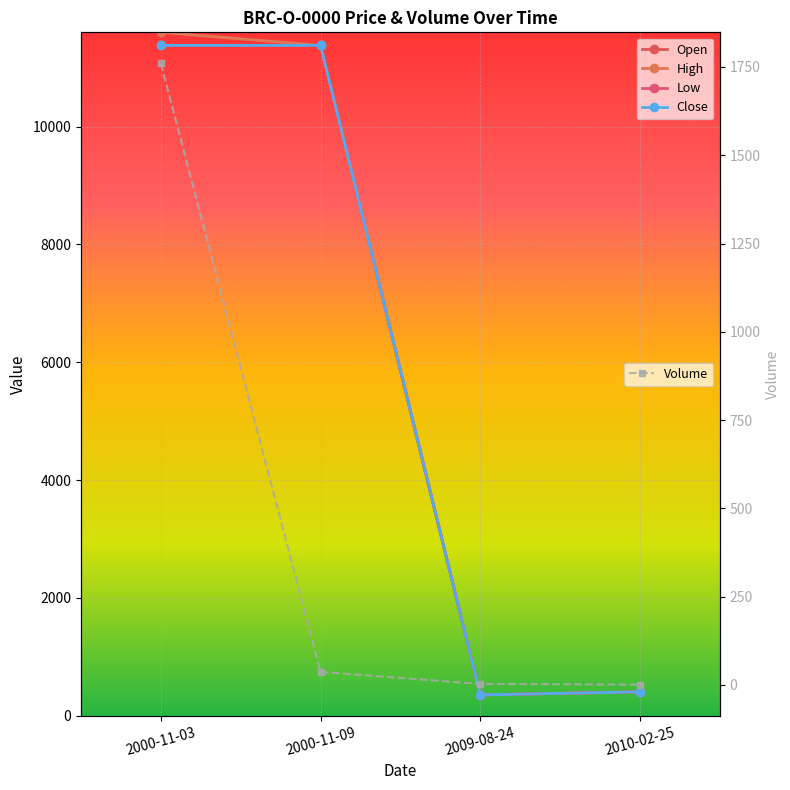

Which category has the lowest value across all series?

2010-02-25